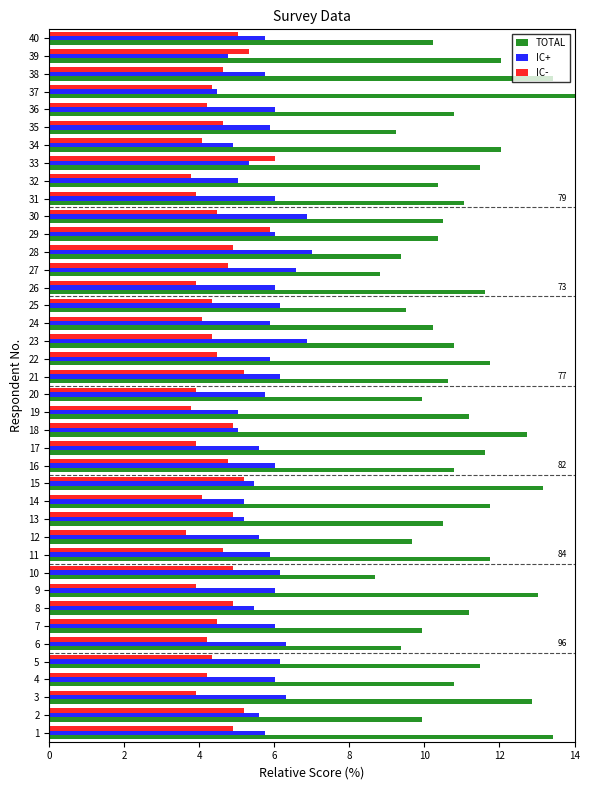

What value does the TOTAL series have at 26?

11.6